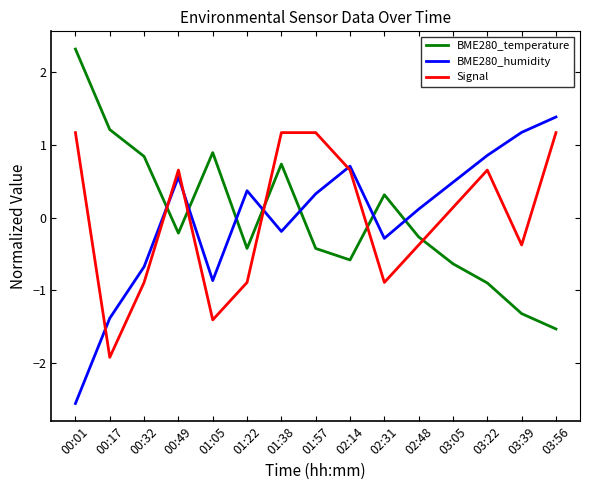

How many negative values does the BME280_temperature series have?

9